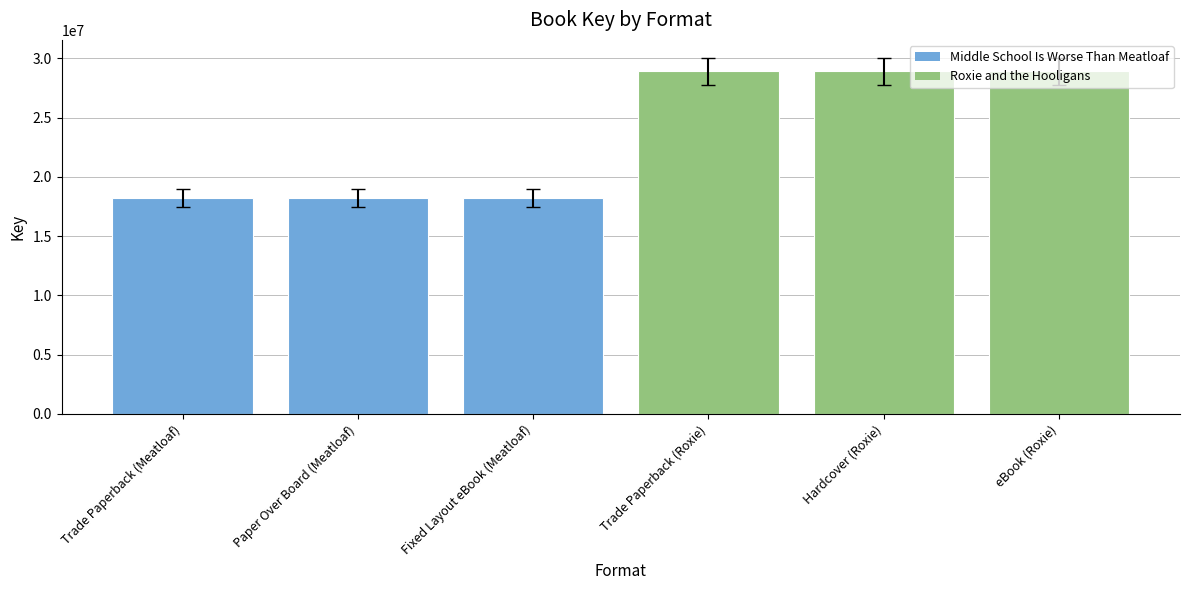

True or false: the data shows 28896777 at Hardcover (Roxie).

True